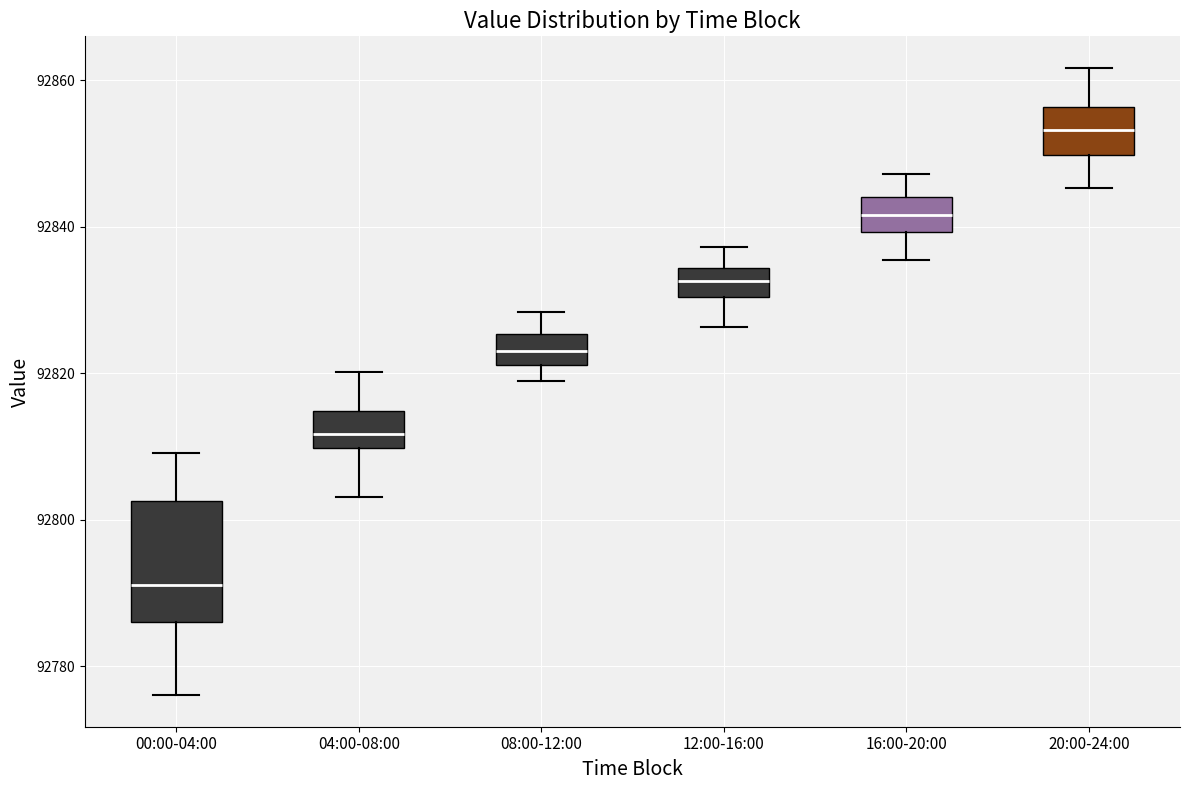

Which box's median line is the lowest?

00:00-04:00